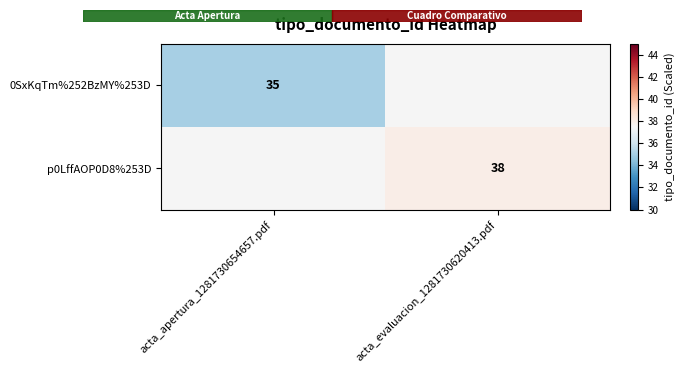

Is it true that 0SxKqTm%252BzMY%253D equals 49 at acta_apertura_1281730654657.pdf?

False